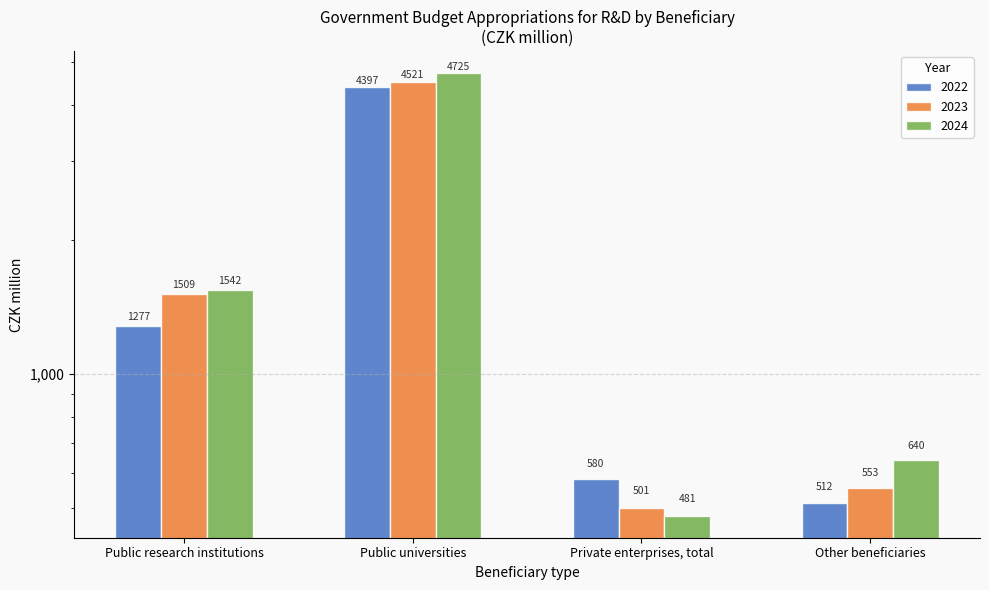

At Public research institutions, list the series in order from smallest to largest.

2022, 2023, 2024